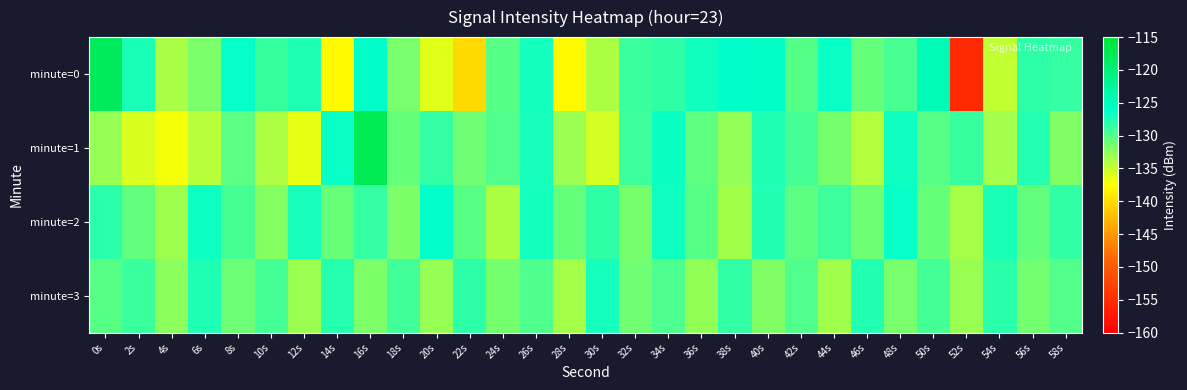

Reading left to right, transcribe all the data shown in this chart.

minute=0: 0s=-117.9	2s=-127.4	4s=-133.7	6s=-131.7	8s=-126.5	10s=-128.7	12s=-127.6	14s=-137.9	16s=-126.1	18s=-131.6	20s=-136.2	22s=-140.3	24s=-130.2	26s=-127.1	28s=-137.9	30s=-133.7	32s=-128.8	34s=-128.3	36s=-127.0	38s=-126.2	40s=-125.9	42s=-130.0	44s=-126.7	46s=-130.7	48s=-129.4	50s=-124.7	52s=-155.3	54s=-134.7	56s=-128.3	58s=-128.6
minute=1: 0s=-132.9	2s=-135.8	4s=-137.0	6s=-134.3	8s=-130.2	10s=-133.8	12s=-136.4	14s=-126.7	16s=-117.5	18s=-130.8	20s=-128.5	22s=-131.2	24s=-129.8	26s=-127.3	28s=-133.1	30s=-135.6	32s=-128.9	34s=-126.7	36s=-130.4	38s=-132.8	40s=-127.6	42s=-129.3	44s=-131.5	46s=-134.2	48s=-126.9	50s=-130.1	52s=-128.7	54s=-133.4	56s=-127.8	58s=-131.9
minute=2: 0s=-128.1	2s=-130.5	4s=-133.2	6s=-126.8	8s=-129.4	10s=-132.1	12s=-127.3	14s=-130.9	16s=-128.6	18s=-131.7	20s=-126.4	22s=-130.2	24s=-133.8	26s=-127.1	28s=-130.7	30s=-128.3	32s=-131.5	34s=-126.9	36s=-130.1	38s=-133.3	40s=-127.7	42s=-130.3	44s=-128.9	46s=-131.1	48s=-126.6	50s=-130.8	52s=-133.6	54s=-127.4	56s=-130.6	58s=-128.4
minute=3: 0s=-130.2	2s=-128.8	4s=-132.4	6s=-127.6	8s=-131.0	10s=-129.3	12s=-133.1	14s=-127.9	16s=-131.7	18s=-129.1	20s=-132.9	22s=-128.2	24s=-131.4	26s=-129.7	28s=-133.5	30s=-127.2	32s=-131.2	34s=-129.6	36s=-132.7	38s=-128.4	40s=-131.9	42s=-129.8	44s=-133.3	46s=-127.7	48s=-131.6	50s=-129.2	52s=-133.0	54s=-128.1	56s=-131.3	58s=-129.9